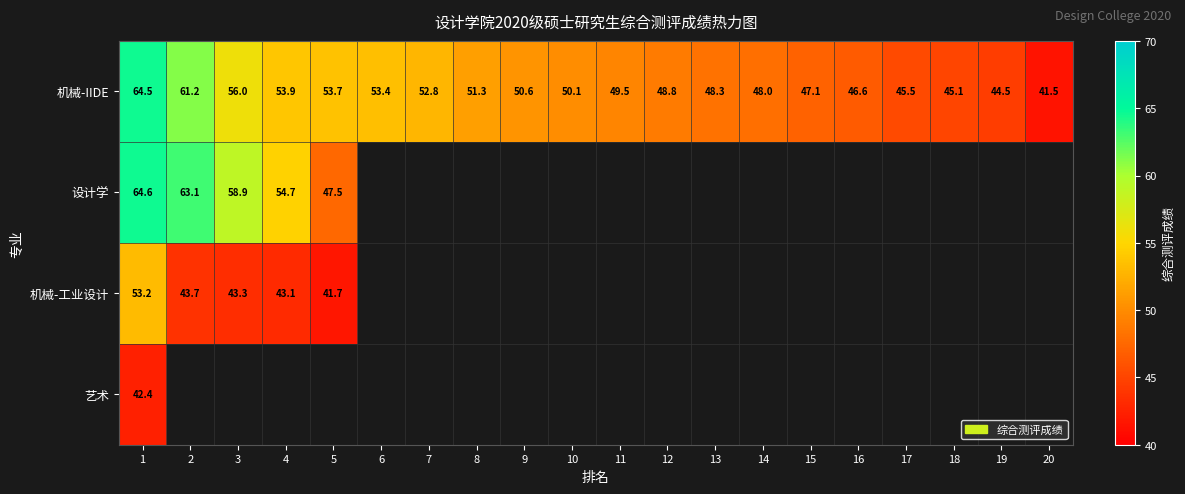

Between 6 and 4, which is larger?

4